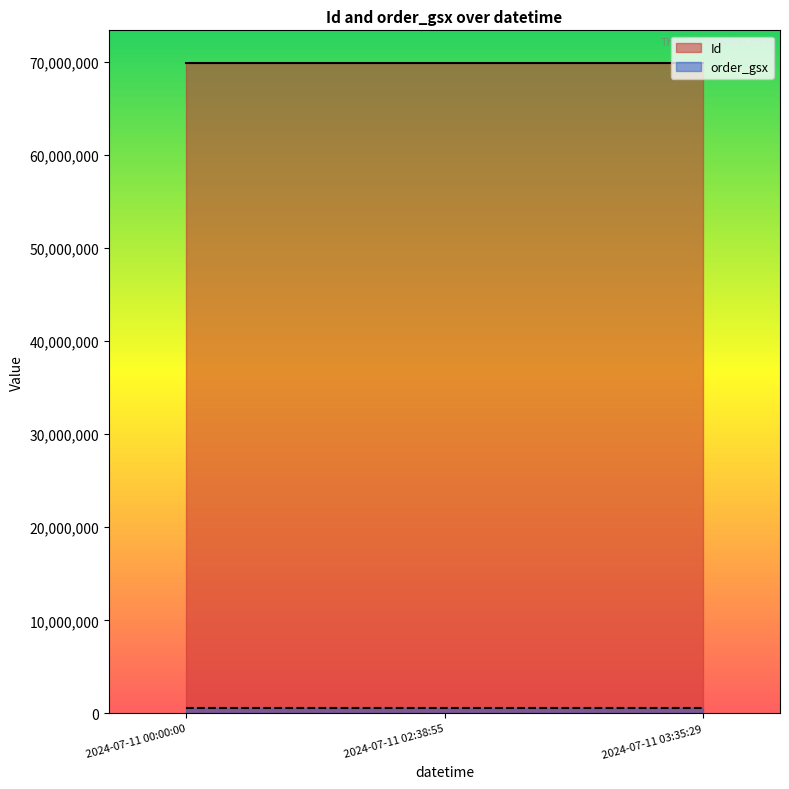

What is the difference between the Id values at 2024-07-11 02:38:55 and 2024-07-11 00:00:00?

2